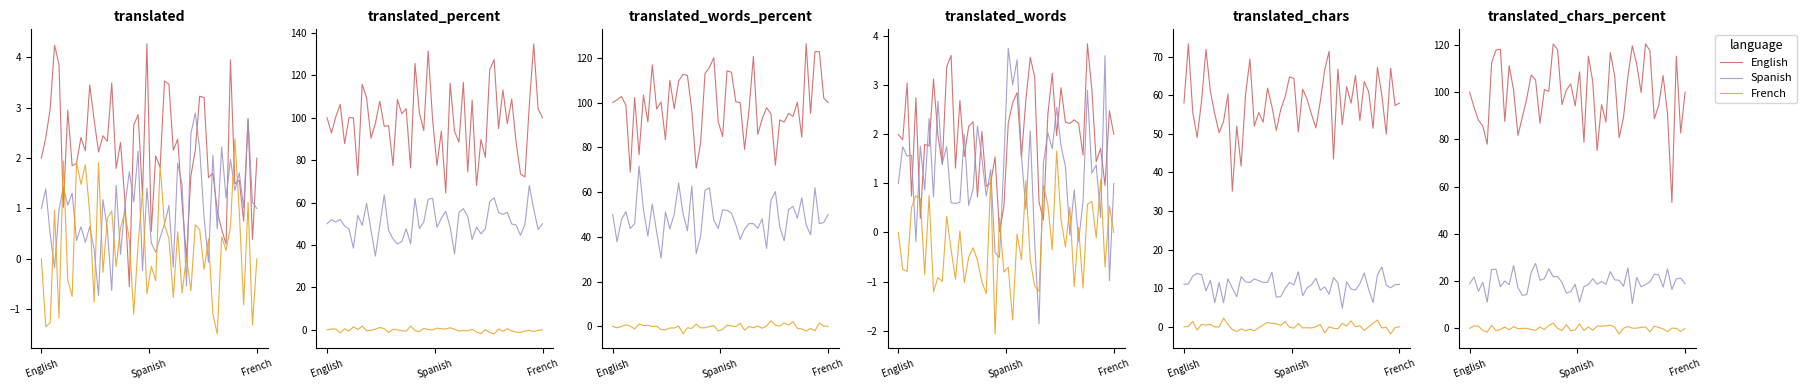

Rank the series by their maximum value, from highest to lowest.

translated_percent, translated_words_percent, translated_chars_percent, translated_chars, translated, translated_words